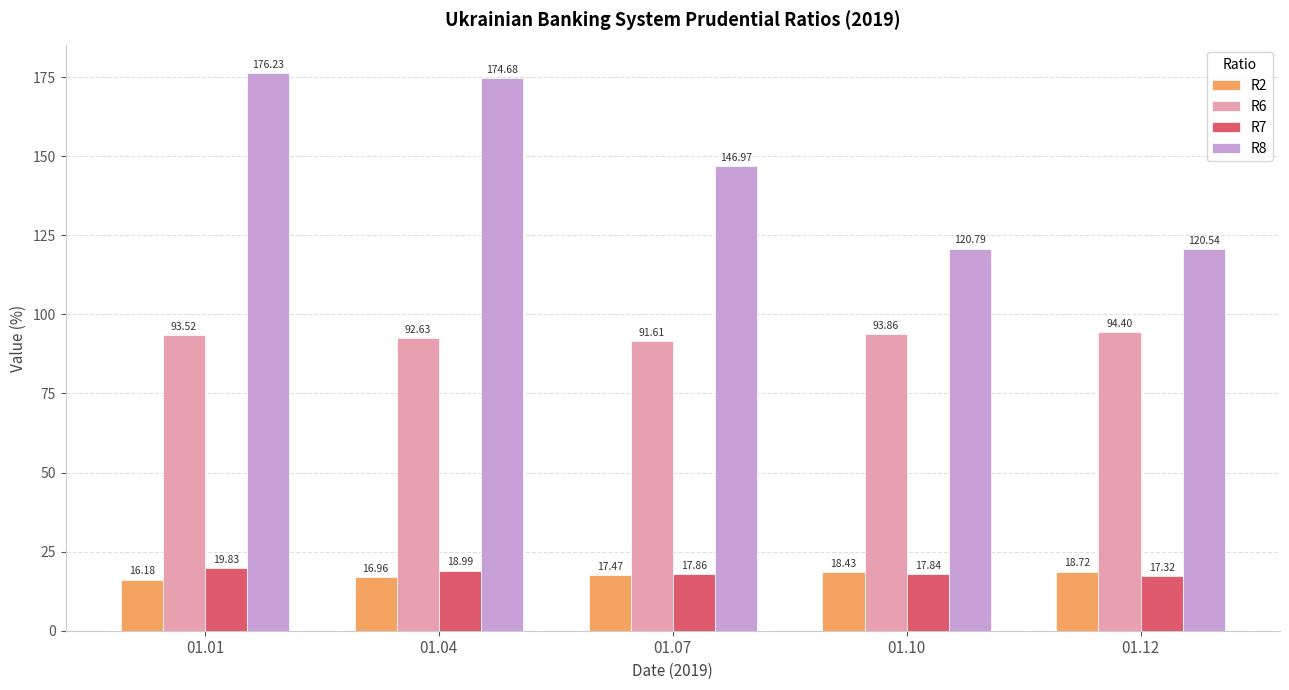

What is the difference between the maximum and minimum values in the R8 series?

55.7